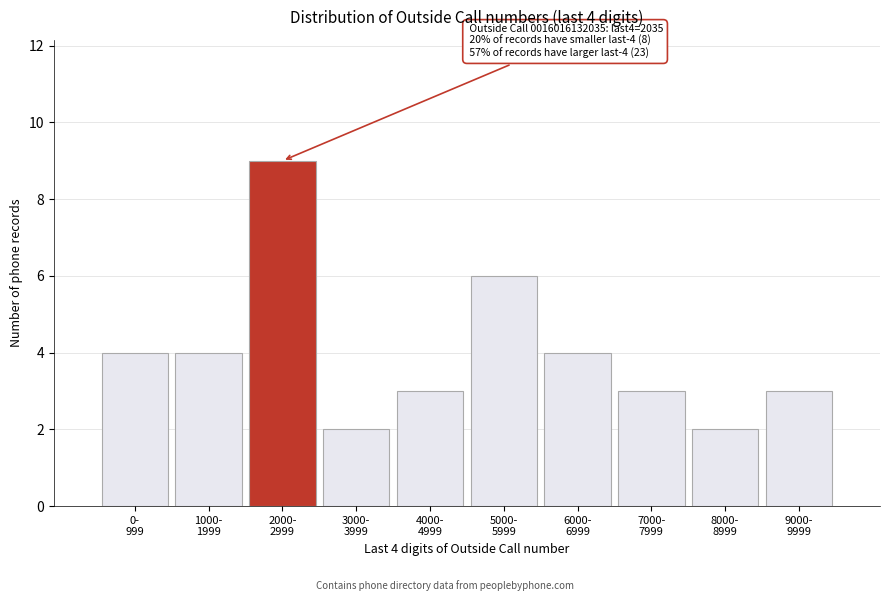

Reading right to left, extract all data points from this chart.

3	2	3	4	6	3	2	9	4	4